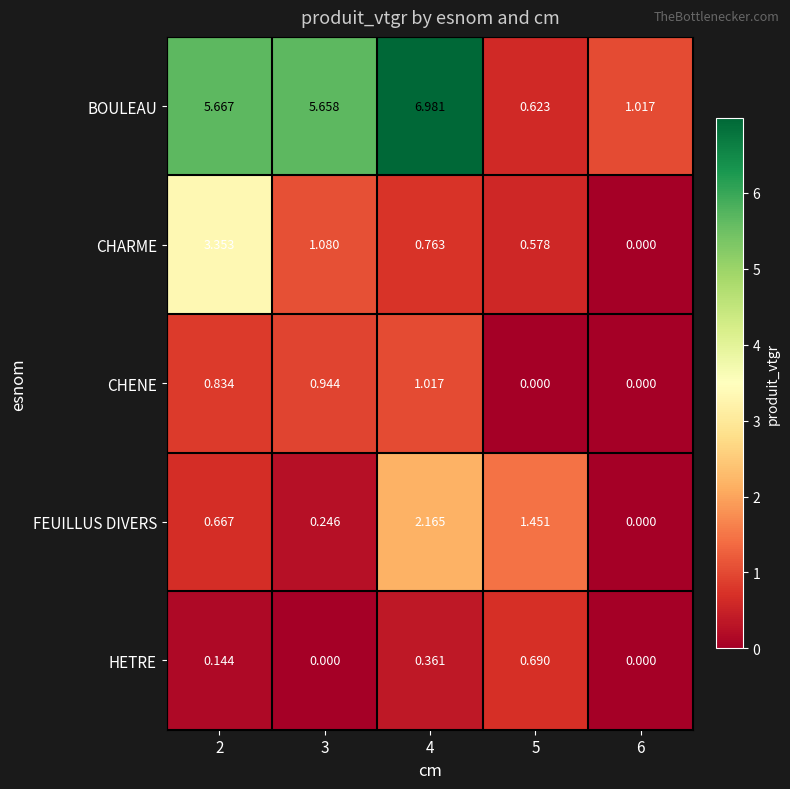

Rank the series by their maximum value, from highest to lowest.

BOULEAU, CHARME, FEUILLUS DIVERS, CHENE, HETRE